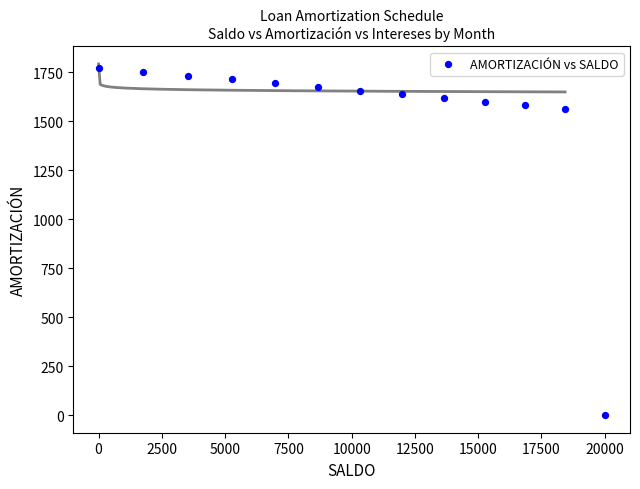

What is the range of X values (max minus min)?

20000.0